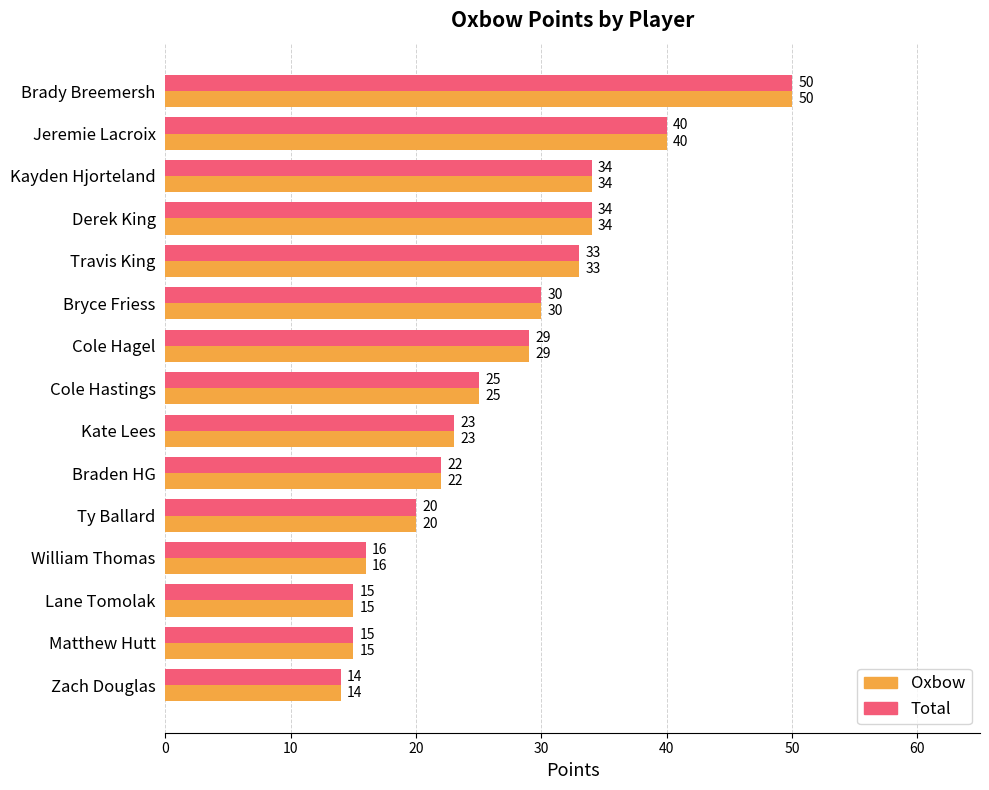

How many data points in Total are less than 25?

7